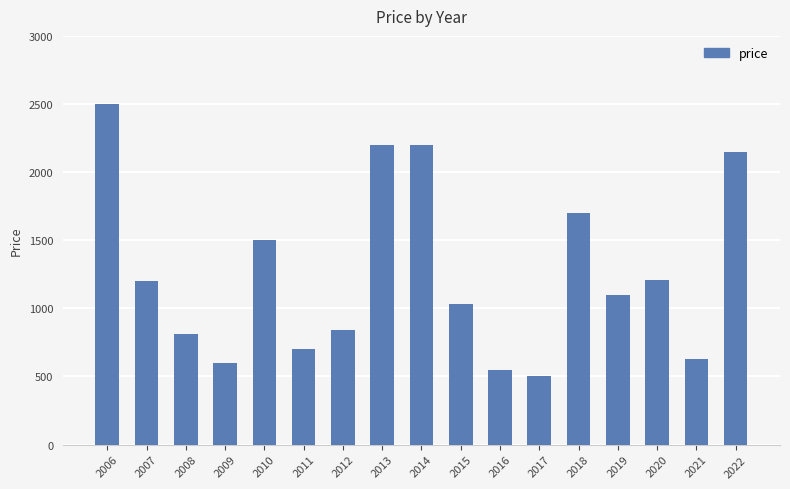

What is the minimum value shown in the chart?

500